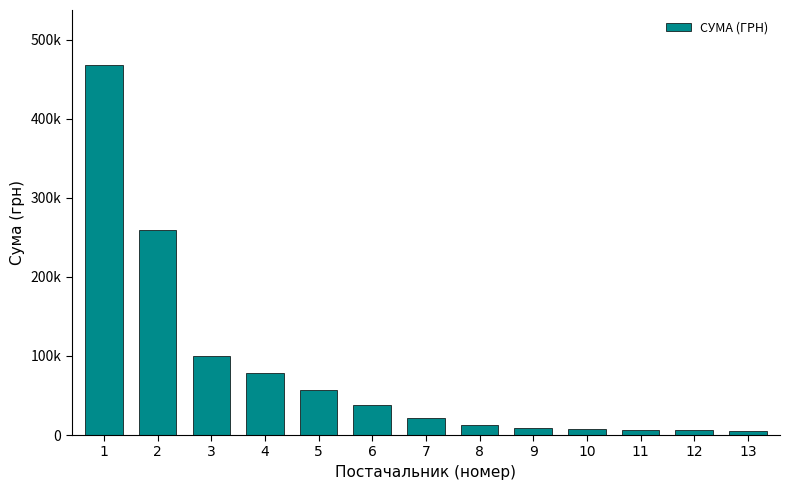

Reading left to right, list all the values displayed in this chart.

1=467254.7	2=259087.9	3=99632.3	4=78134.5	5=56421.2	6=38112.0	7=21004.8	8=12867.6	9=8661.0	10=7160.3	11=6700.0	12=5928.0	13=5678.1